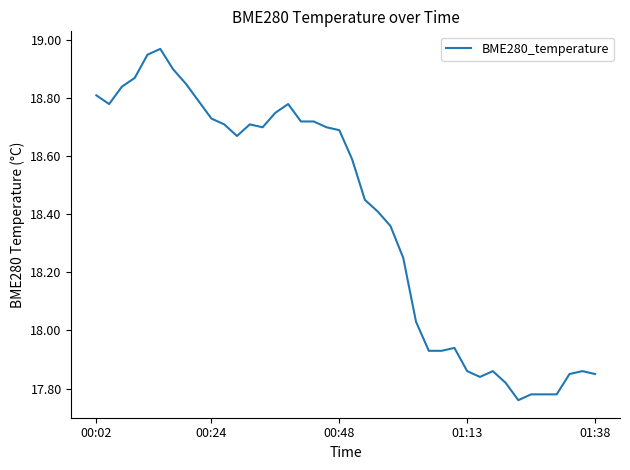

What is the difference between the maximum and minimum values?

1.2